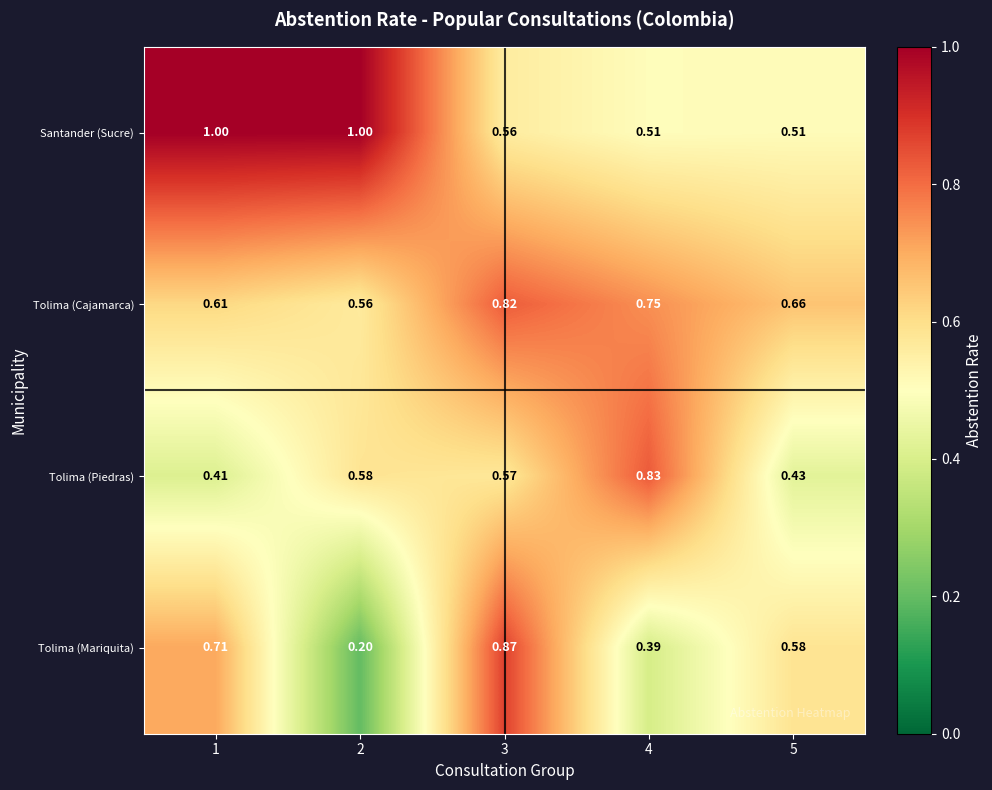

Which series has the largest total across all categories?

Santander (Sucre)